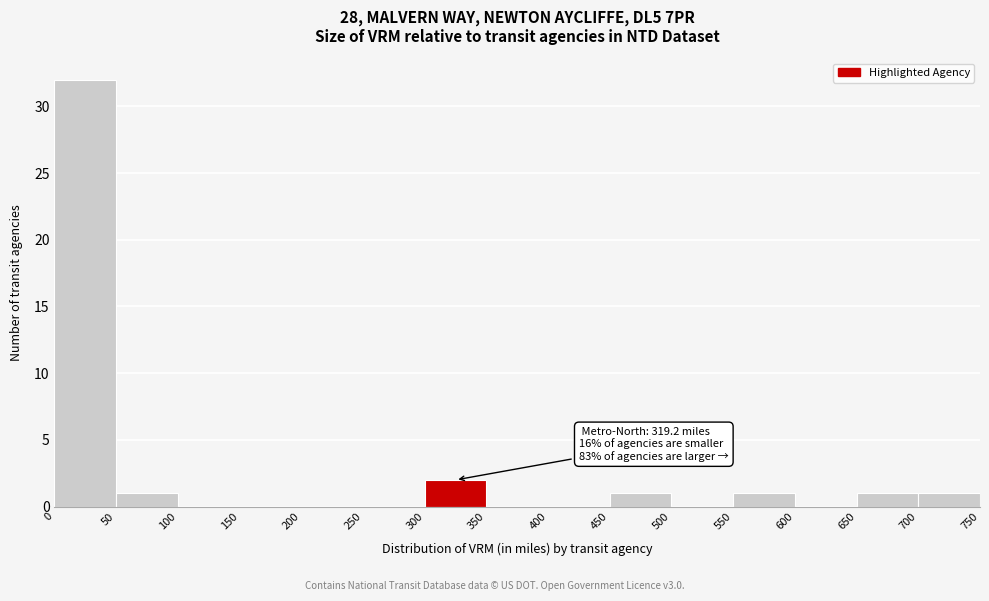

Over which range of the x-axis is the bar tallest?

0 to 50